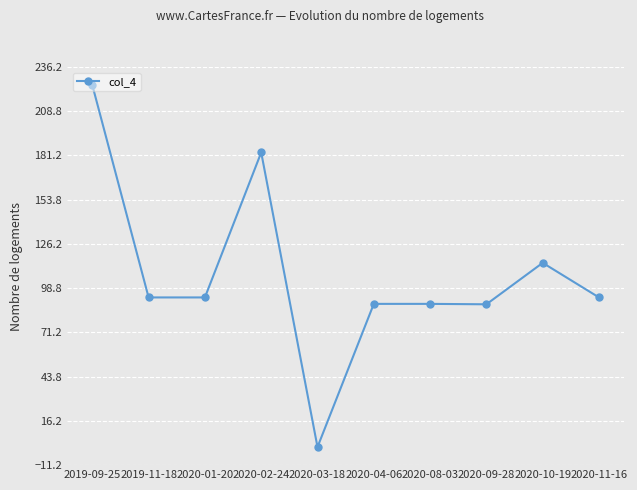

True or false: the data has more than 1 interior local peaks.

True